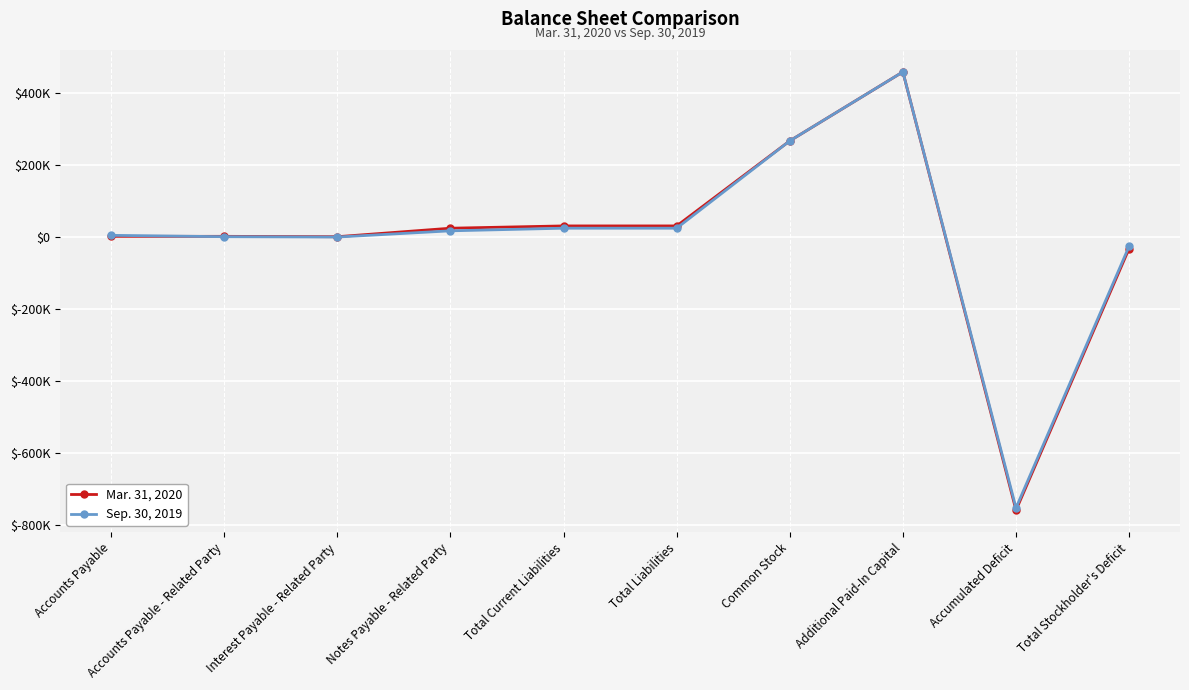

What is the total value across all series at Notes Payable - Related Party?

42843